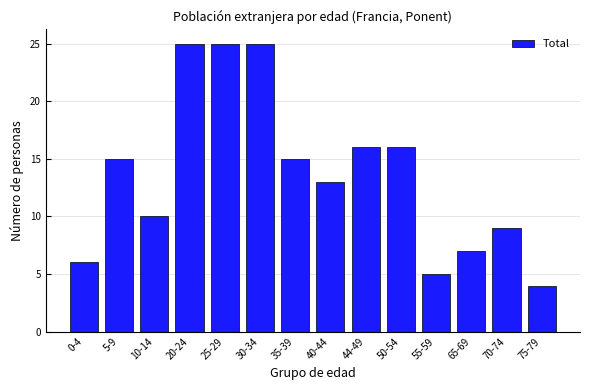

Reading left to right, list all the values displayed in this chart.

0-4=6	5-9=15	10-14=10	20-24=25	25-29=25	30-34=25	35-39=15	40-44=13	44-49=16	50-54=16	55-59=5	65-69=7	70-74=9	75-79=4